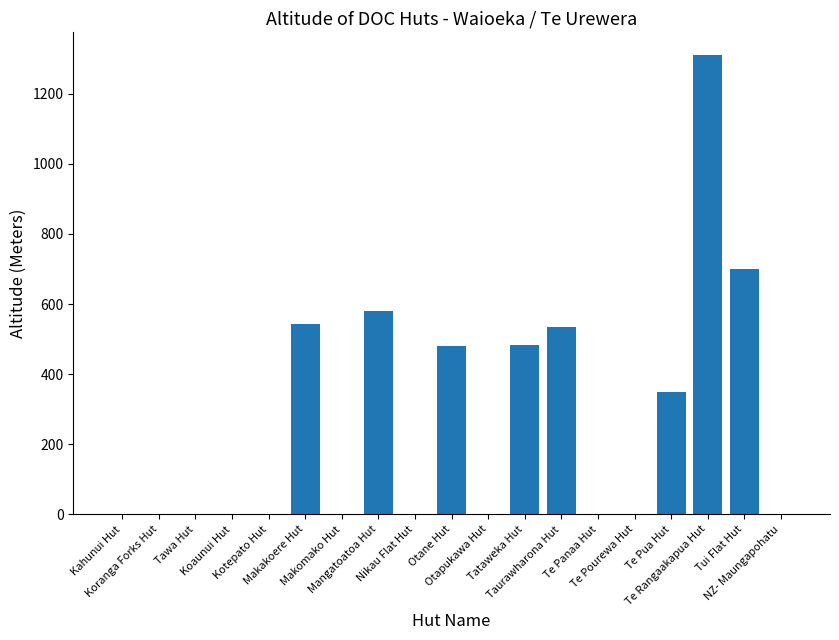

What is the average value?

262